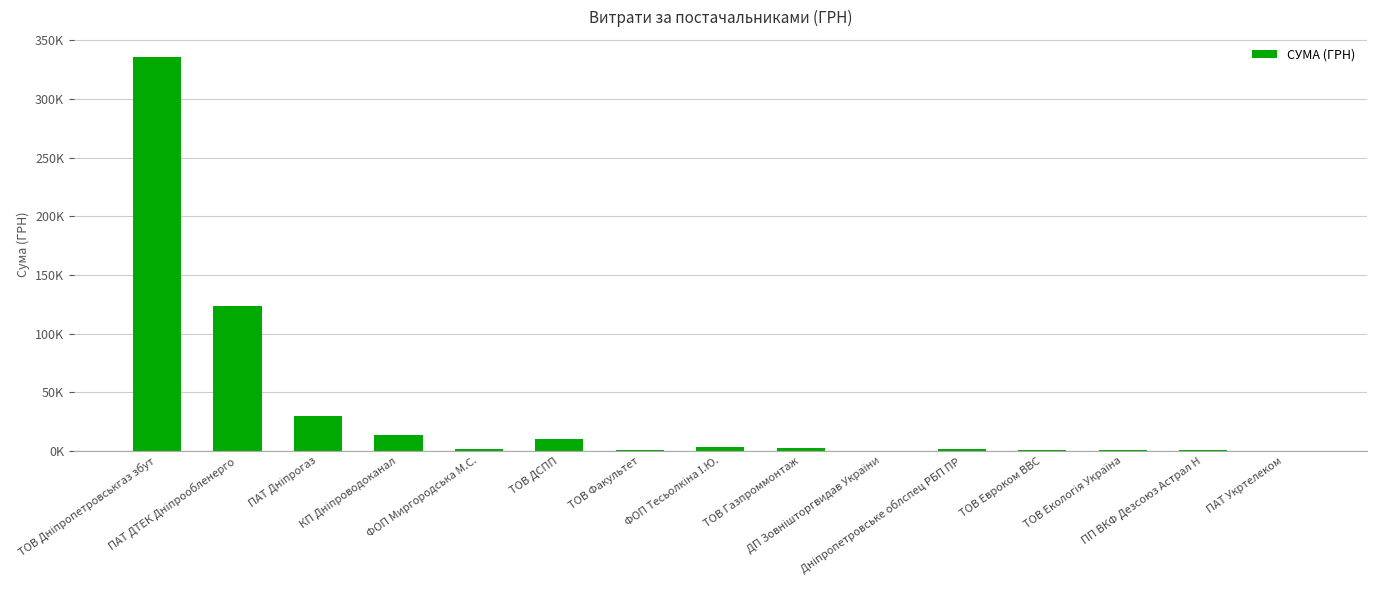

What is the ratio of the value at ТОВ Факультет to the value at ФОП Тесьолкіна І.Ю.?

0.2